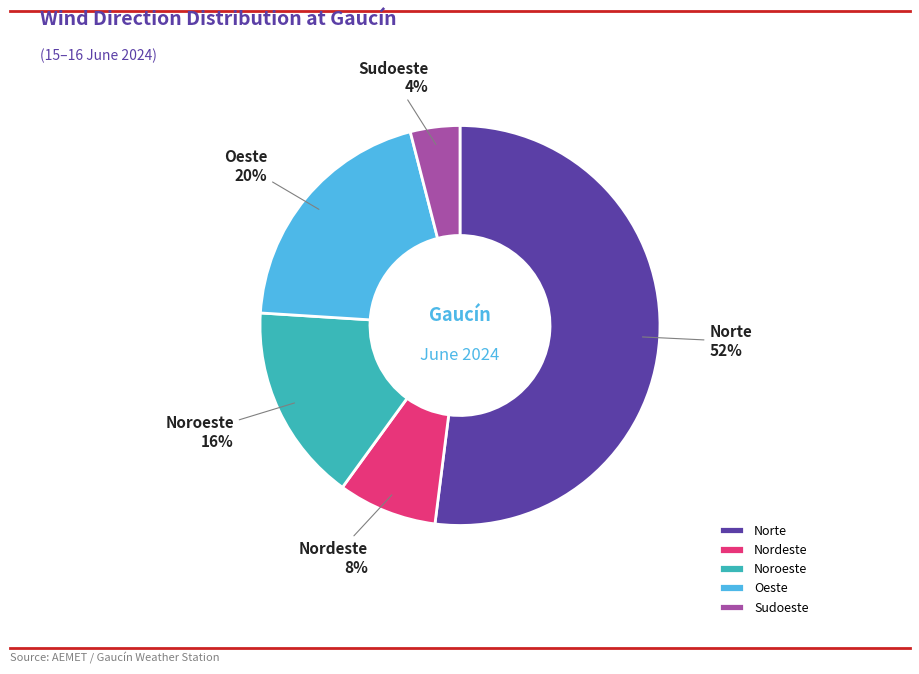

Is it true that Nordeste is 1% of the pie?

False